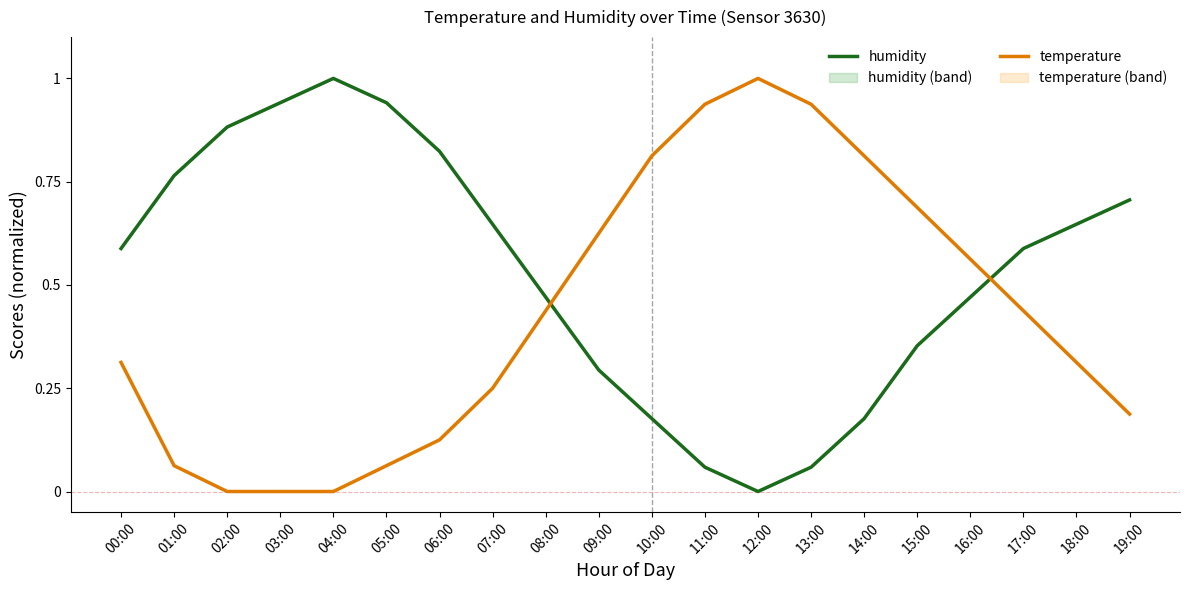

The temperature series shows 0.4 at 17:00. True or false?

True